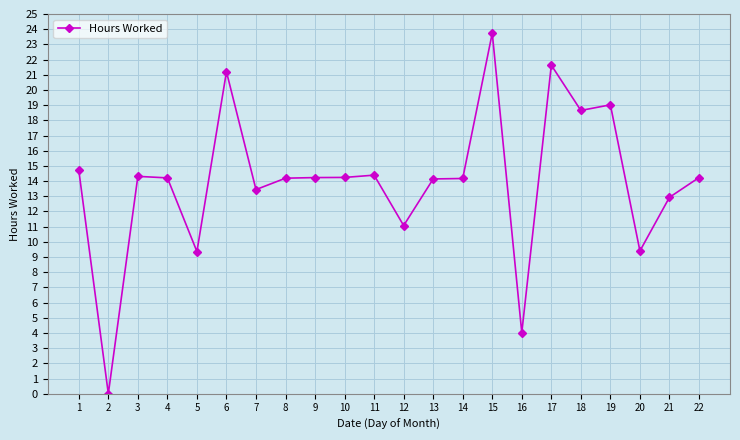

Which label corresponds to the smallest value in the chart?

2